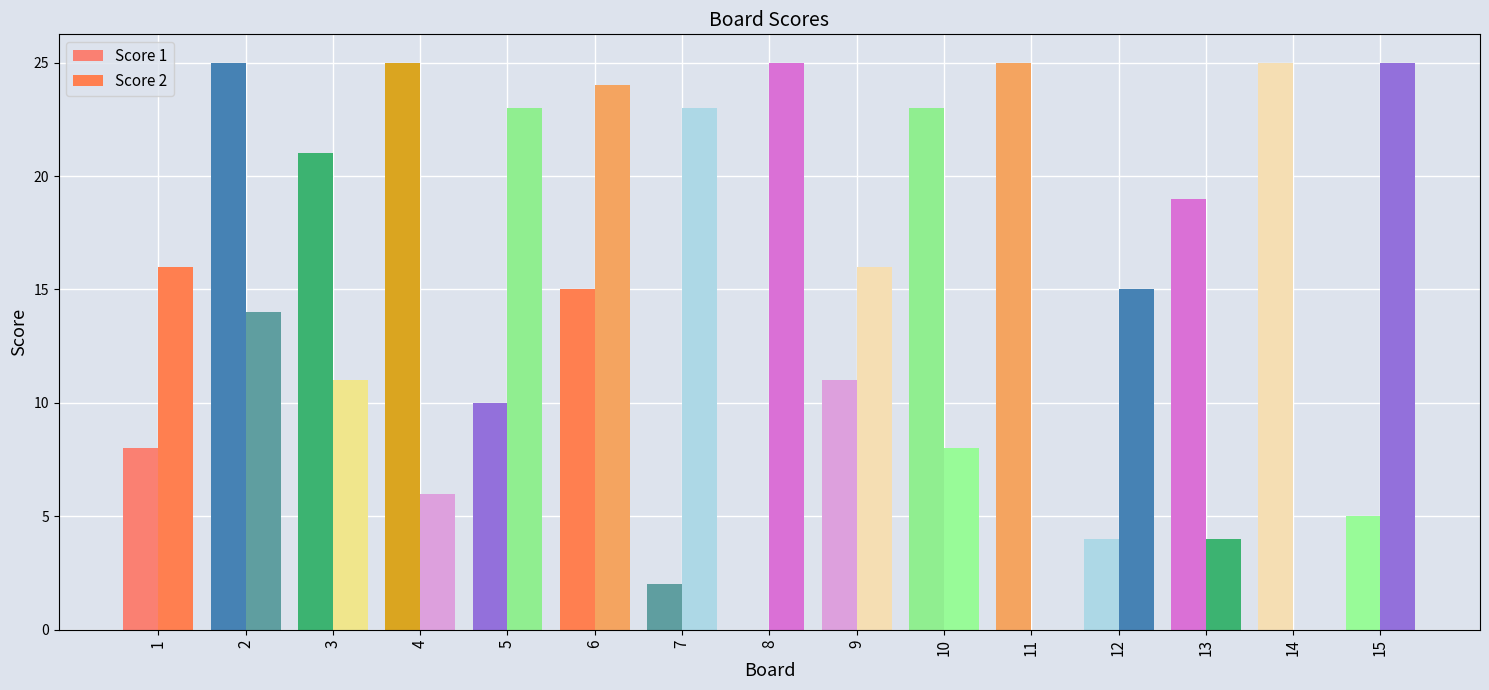

What is the difference between the maximum and second lowest values in the Score 1 series?

23